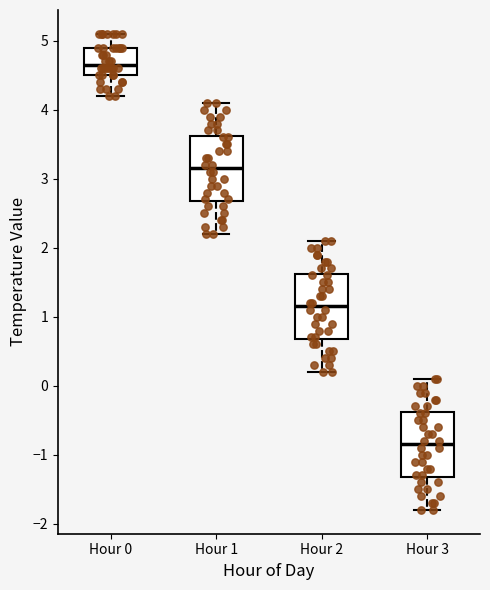

Reading left to right, read every box against the y-axis: the position of its median line, the range the box covers, and the ends of its whiskers. The values are not printed on the chart, so give them approximately, as read against the axis.

Hour 0: median 4.7, box 4.5 to 4.9, whiskers 4.2 to 5.1
Hour 1: median 3.2, box 2.7 to 3.6, whiskers 2.2 to 4.1
Hour 2: median 1.2, box 0.7 to 1.6, whiskers 0.2 to 2.1
Hour 3: median -0.8, box -1.3 to -0.4, whiskers -1.8 to 0.1